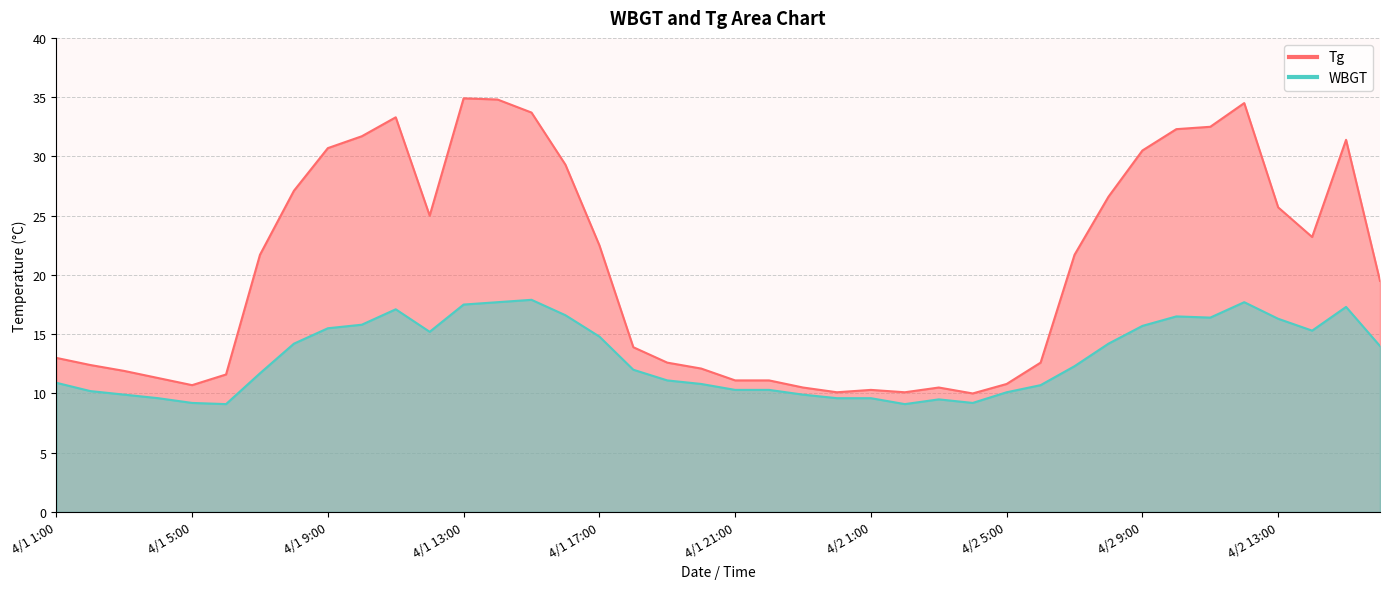

Which category has the highest value across all series?

4/1 13:00